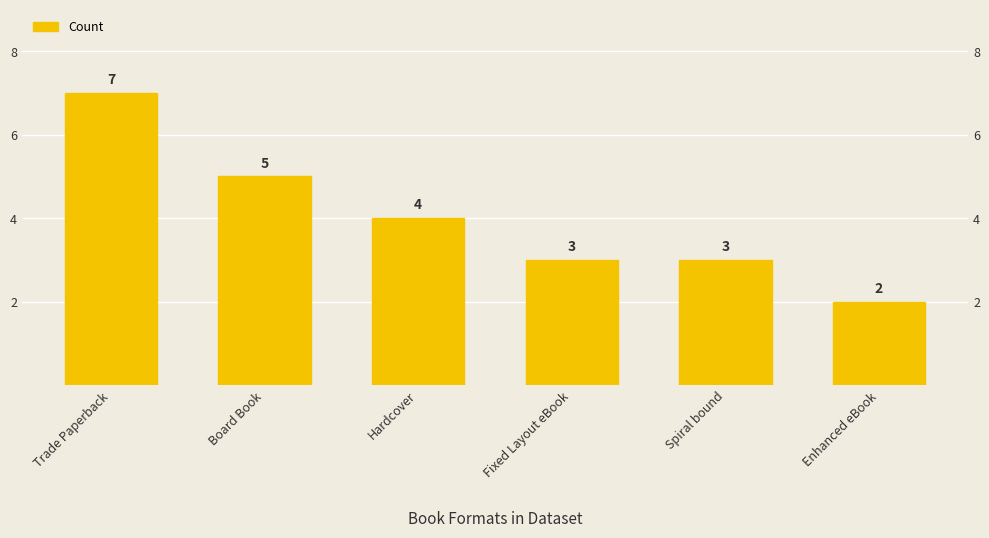

What is the label of the 5th bar from the left?

Spiral bound